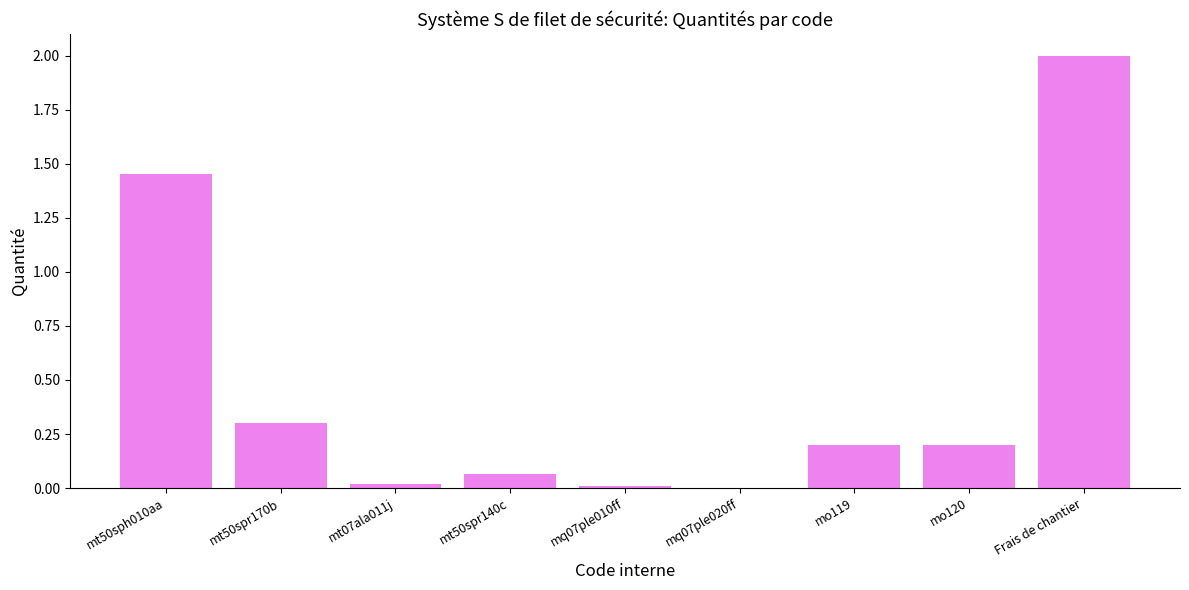

What is the change in value from mo119 to Frais de chantier?

+1.8